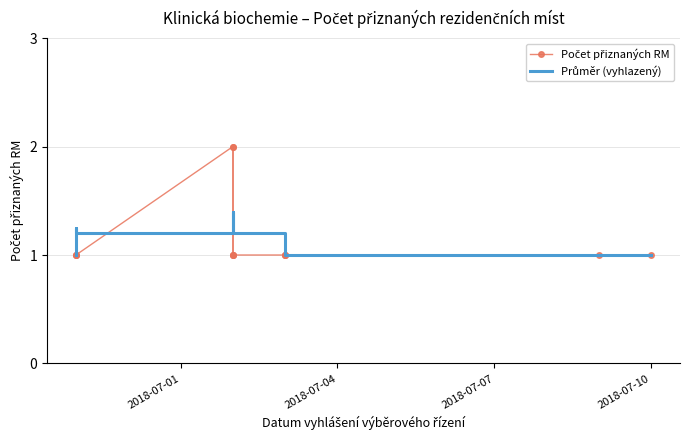

What is the lowest value of the Počet přiznaných RM series?

1.0